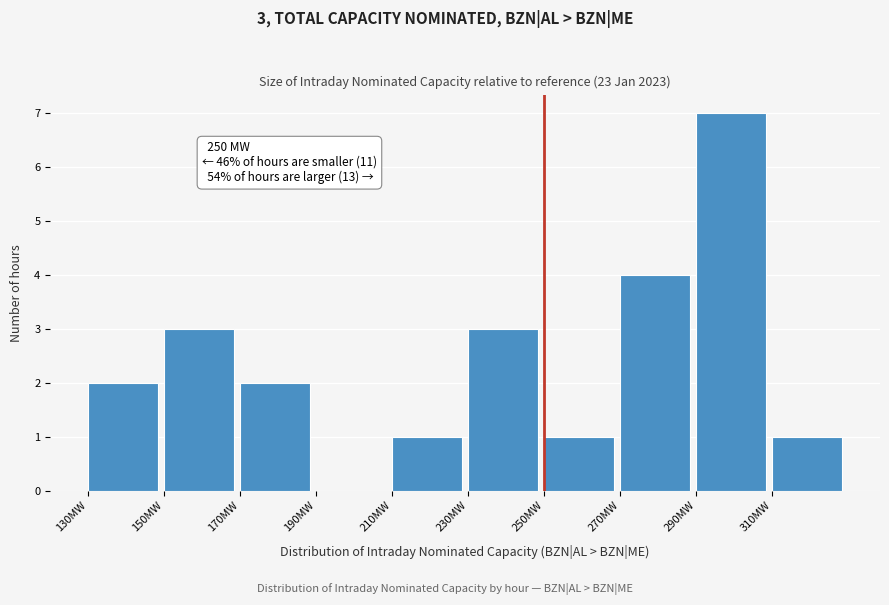

Over which range of the x-axis is the bar tallest?

290 to 310